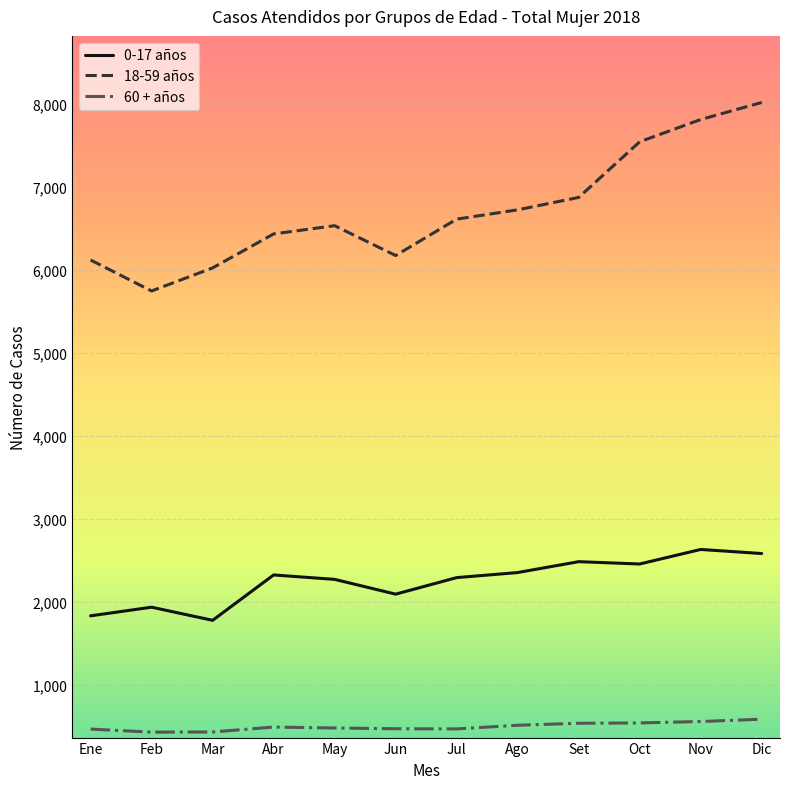

What are all the series names shown in the legend?

0-17 años, 18-59 años, 60 + años